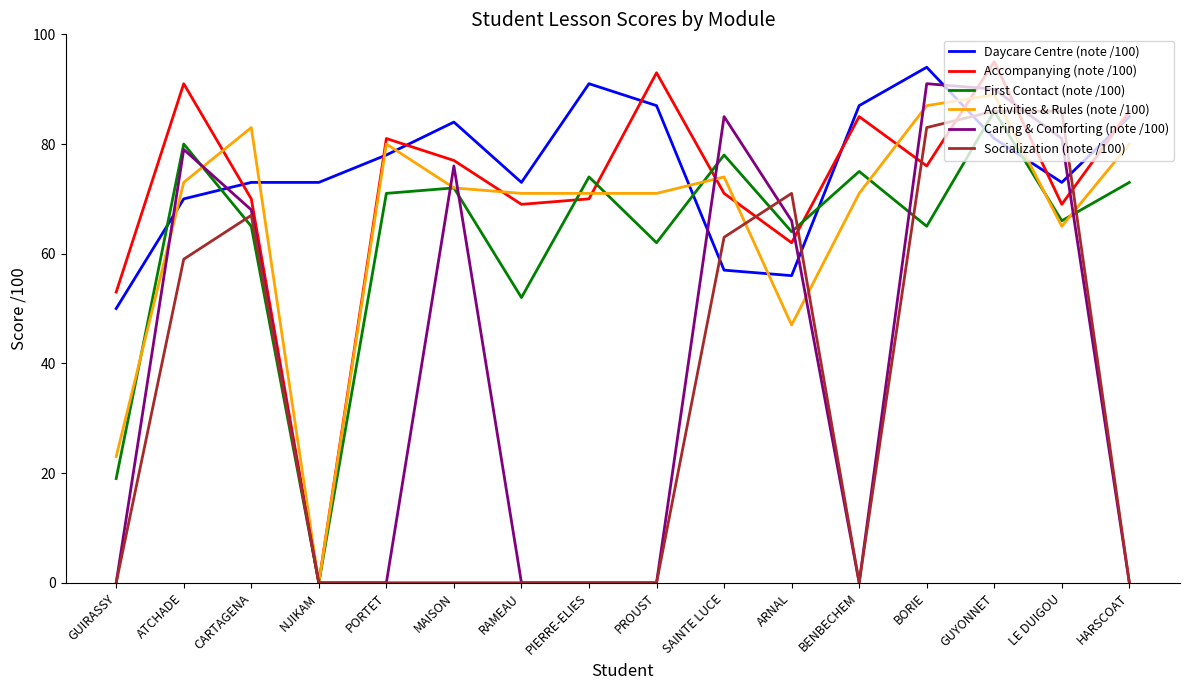

Reading right to left, transcribe all the data shown in this chart.

Daycare Centre (note /100): HARSCOAT=85	LE DUIGOU=73	GUYONNET=81	BORIE=94	BENBECHEM=87	ARNAL=56	SAINTE LUCE=57	PROUST=87	PIERRE-ELIES=91	RAMEAU=73	MAISON=84	PORTET=78	NJIKAM=73	CARTAGENA=73	ATCHADE=70	GUIRASSY=50
Accompanying (note /100): HARSCOAT=86	LE DUIGOU=69	GUYONNET=95	BORIE=76	BENBECHEM=85	ARNAL=62	SAINTE LUCE=71	PROUST=93	PIERRE-ELIES=70	RAMEAU=69	MAISON=77	PORTET=81	NJIKAM=0	CARTAGENA=70	ATCHADE=91	GUIRASSY=53
First Contact (note /100): HARSCOAT=73	LE DUIGOU=66	GUYONNET=86	BORIE=65	BENBECHEM=75	ARNAL=64	SAINTE LUCE=78	PROUST=62	PIERRE-ELIES=74	RAMEAU=52	MAISON=72	PORTET=71	NJIKAM=0	CARTAGENA=65	ATCHADE=80	GUIRASSY=19
Activities & Rules (note /100): HARSCOAT=80	LE DUIGOU=65	GUYONNET=89	BORIE=87	BENBECHEM=71	ARNAL=47	SAINTE LUCE=74	PROUST=71	PIERRE-ELIES=71	RAMEAU=71	MAISON=72	PORTET=80	NJIKAM=0	CARTAGENA=83	ATCHADE=73	GUIRASSY=23
Caring & Comforting (note /100): HARSCOAT=0	LE DUIGOU=81	GUYONNET=90	BORIE=91	BENBECHEM=0	ARNAL=66	SAINTE LUCE=85	PROUST=0	PIERRE-ELIES=0	RAMEAU=0	MAISON=76	PORTET=0	NJIKAM=0	CARTAGENA=68	ATCHADE=79	GUIRASSY=0
Socialization (note /100): HARSCOAT=0	LE DUIGOU=86	GUYONNET=86	BORIE=83	BENBECHEM=0	ARNAL=71	SAINTE LUCE=63	PROUST=0	PIERRE-ELIES=0	RAMEAU=0	MAISON=0	PORTET=0	NJIKAM=0	CARTAGENA=67	ATCHADE=59	GUIRASSY=0